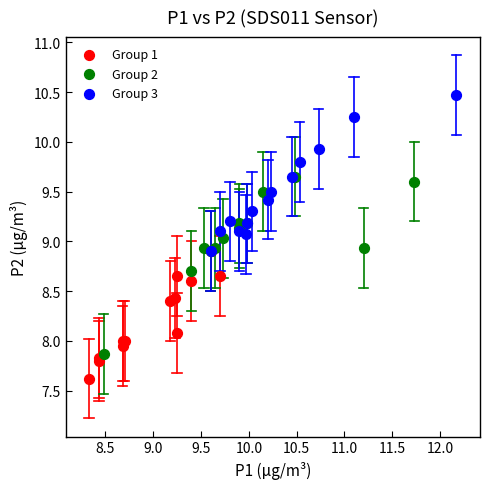

Which series reaches the minimum Y coordinate?

Group 1